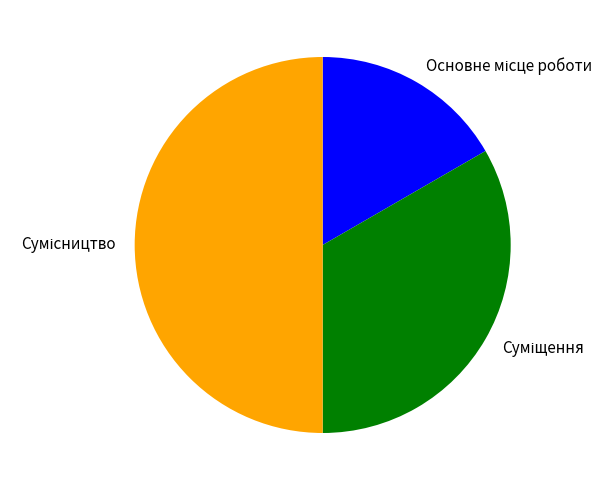

Rank the categories by value from lowest to highest.

Основне місце роботи, Суміщення, Сумісництво